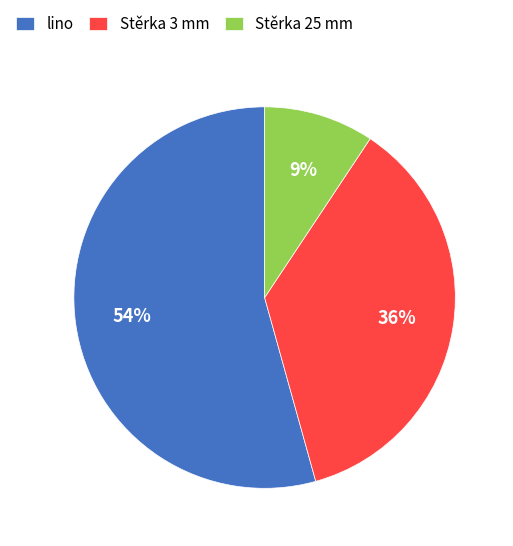

Count the number of slices in the pie.

3